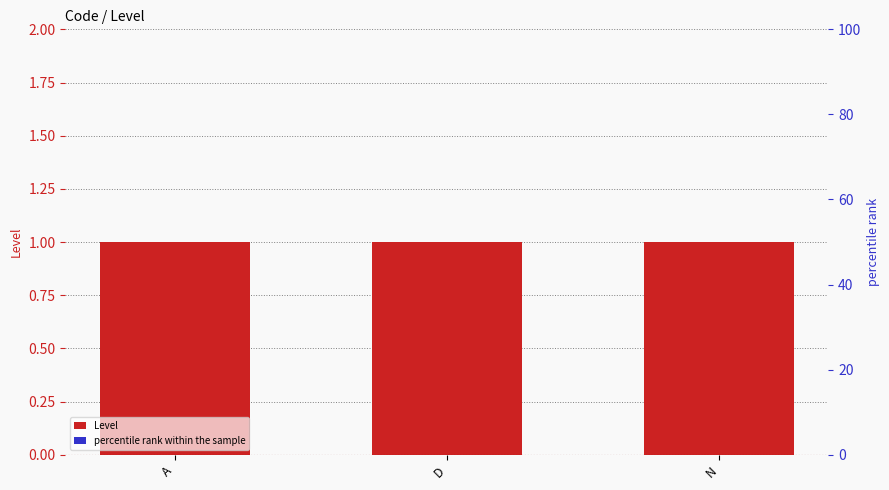

What position from the left is N?

3